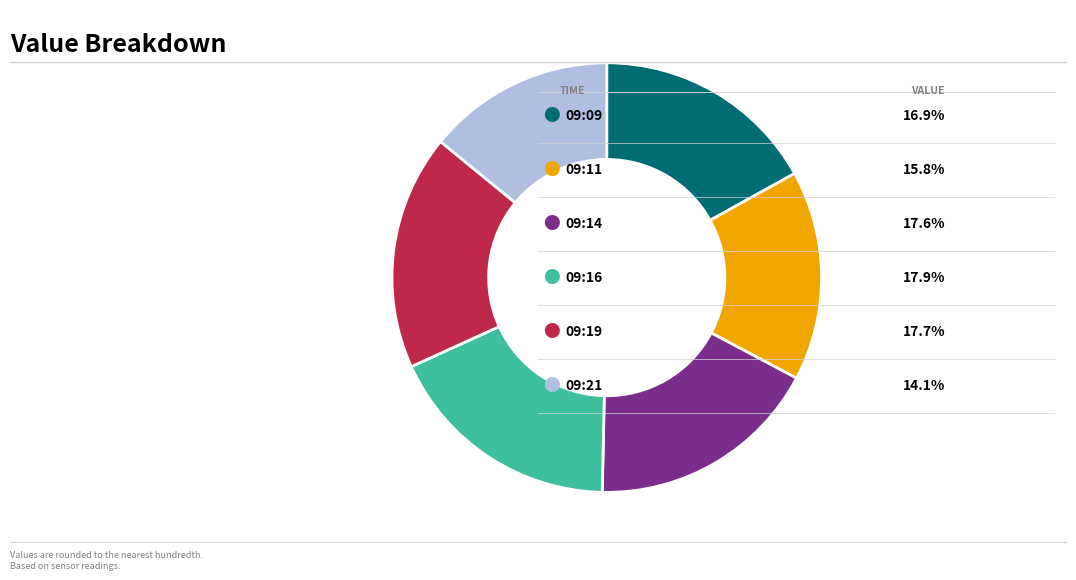

Does any single category account for the majority?

No